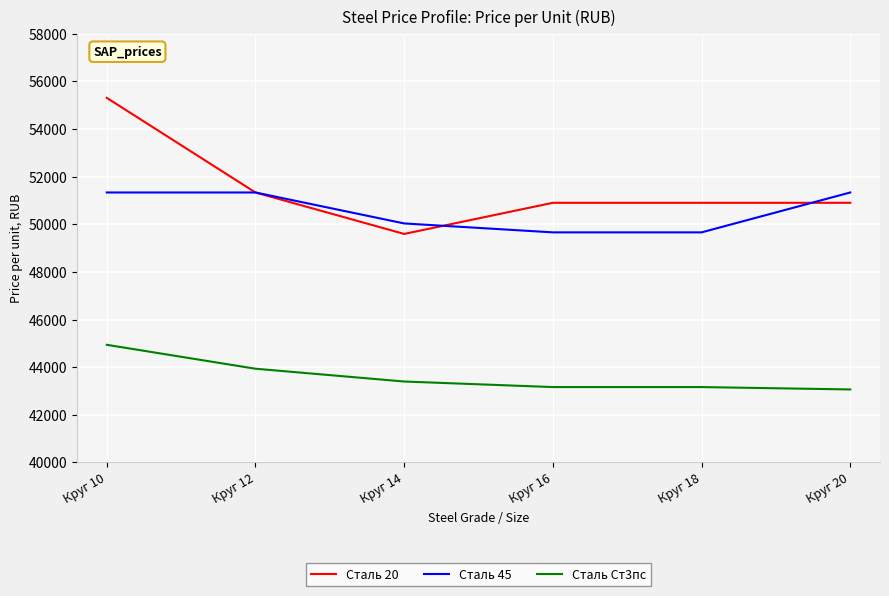

What is the difference between the highest and lowest values at Круг 12?

7400.3